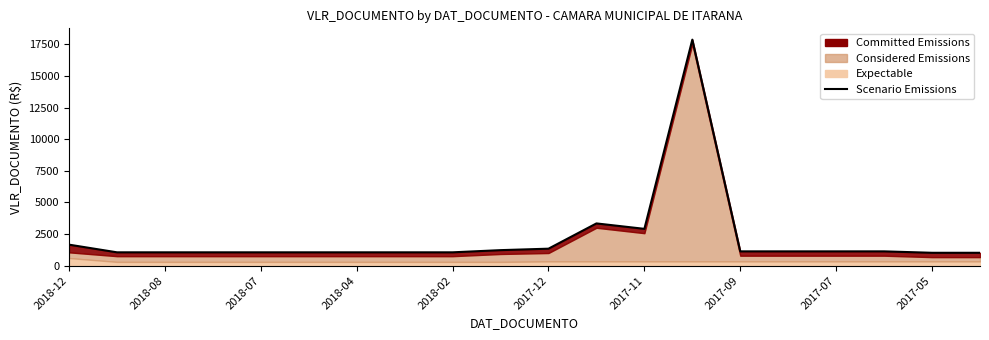

What position from the left is 2018-04?

4